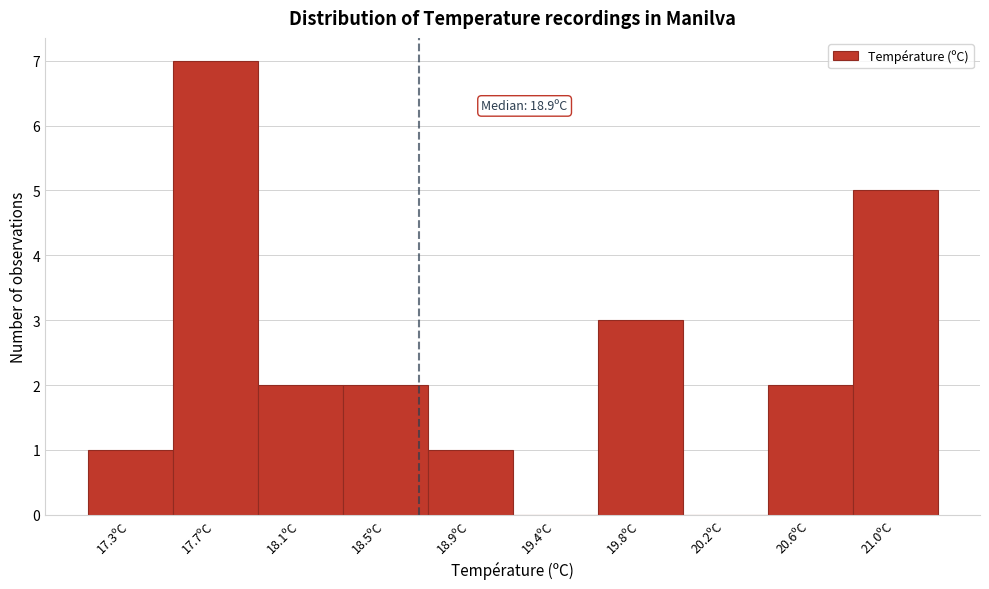

Reading right to left, extract all data points from this chart.

21.0ºC=5	20.6ºC=2	20.2ºC=0	19.8ºC=3	19.4ºC=0	18.9ºC=1	18.5ºC=2	18.1ºC=2	17.7ºC=7	17.3ºC=1